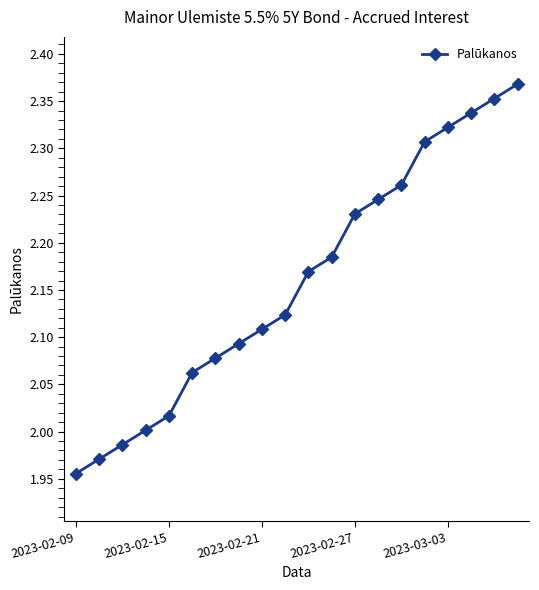

True or false: there are more than 2 points higher than both neighbors.

False